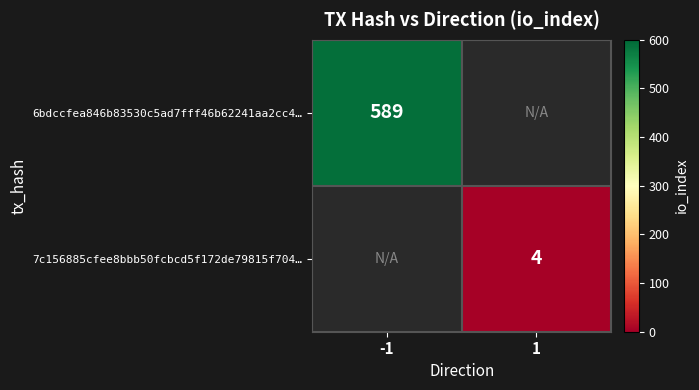

True or false: 7c156885cfee8bbb50fcbcd5f172de79815f704… has a value of 3 at 1.

False